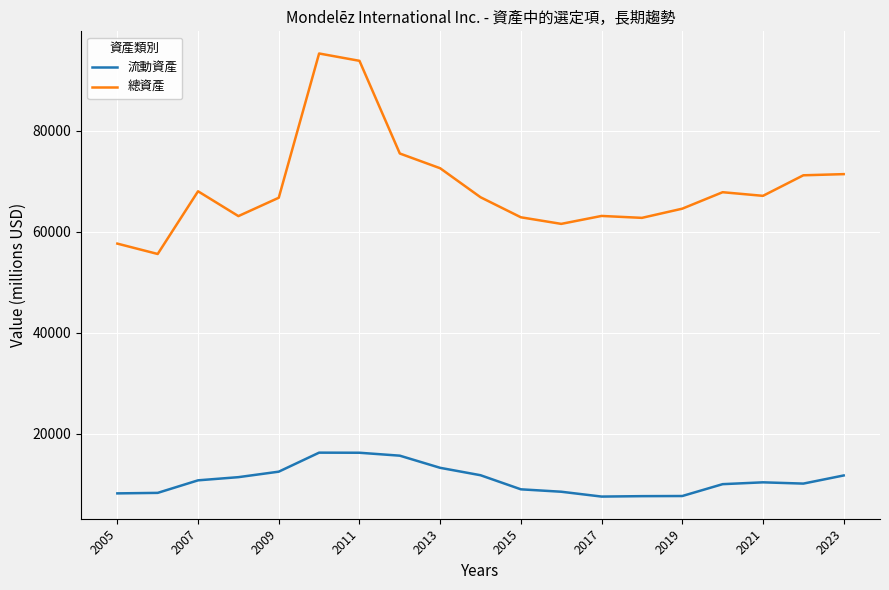

How many categories are shown in the chart?

19